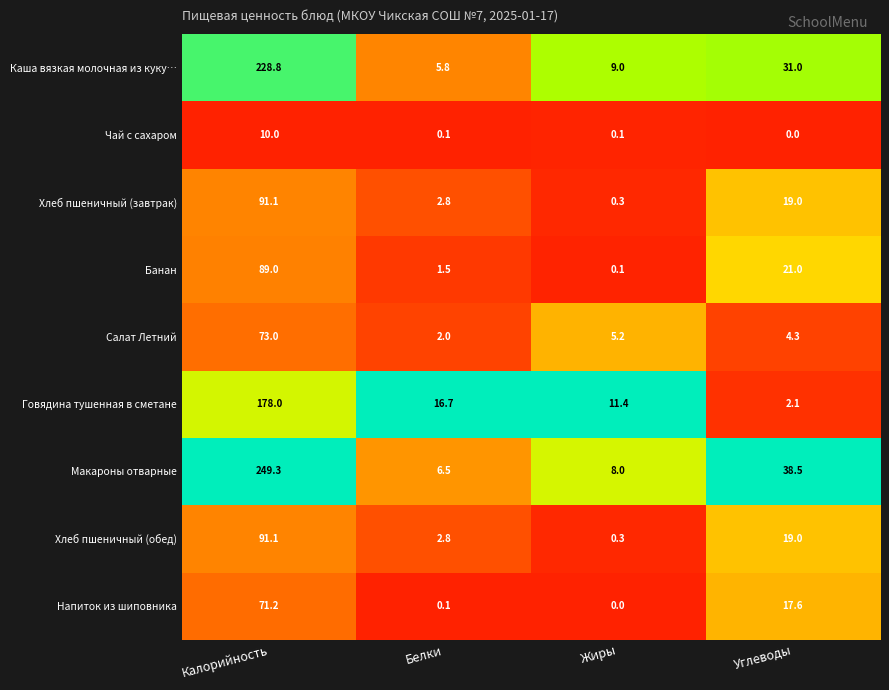

List the labels in order of Каша вязкая молочная из куку… value, smallest first.

Белки, Жиры, Углеводы, Калорийность